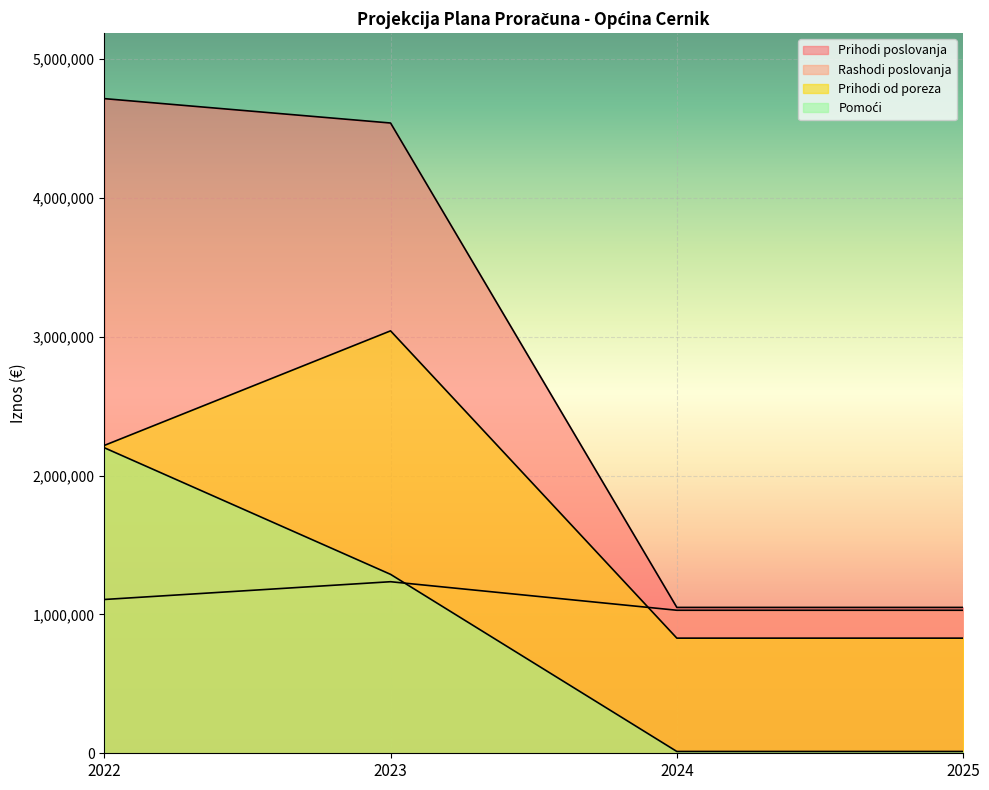

What is the average value of the Prihodi od poreza series?

1729731.2